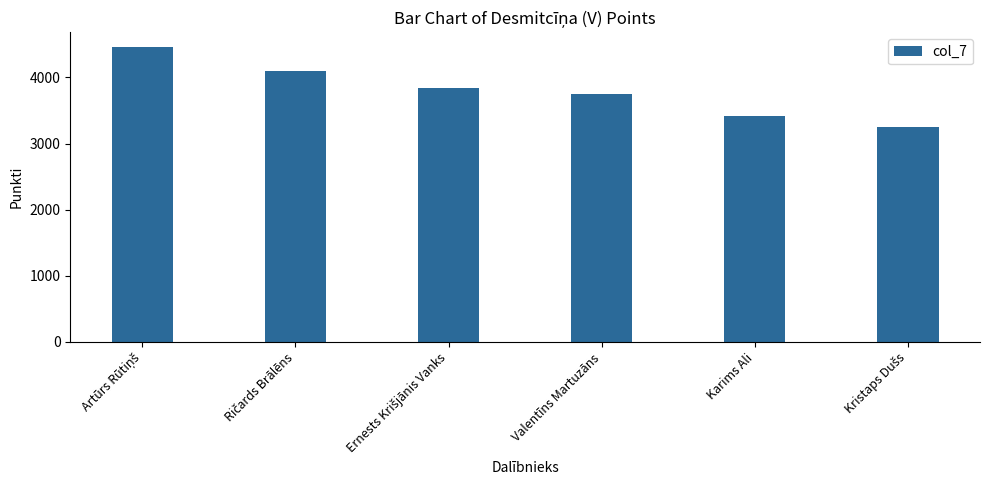

What is the approximate value at Valentīns Martuzāns, to the nearest 10?

3750